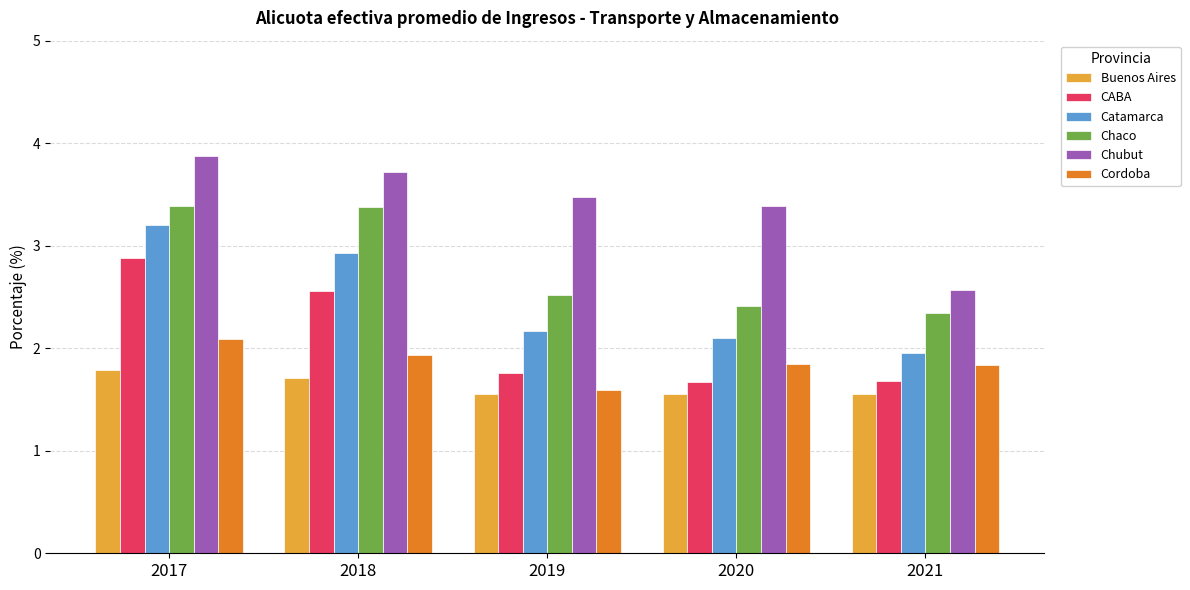

What is the spread (max minus min) of values at 2021?

1.0